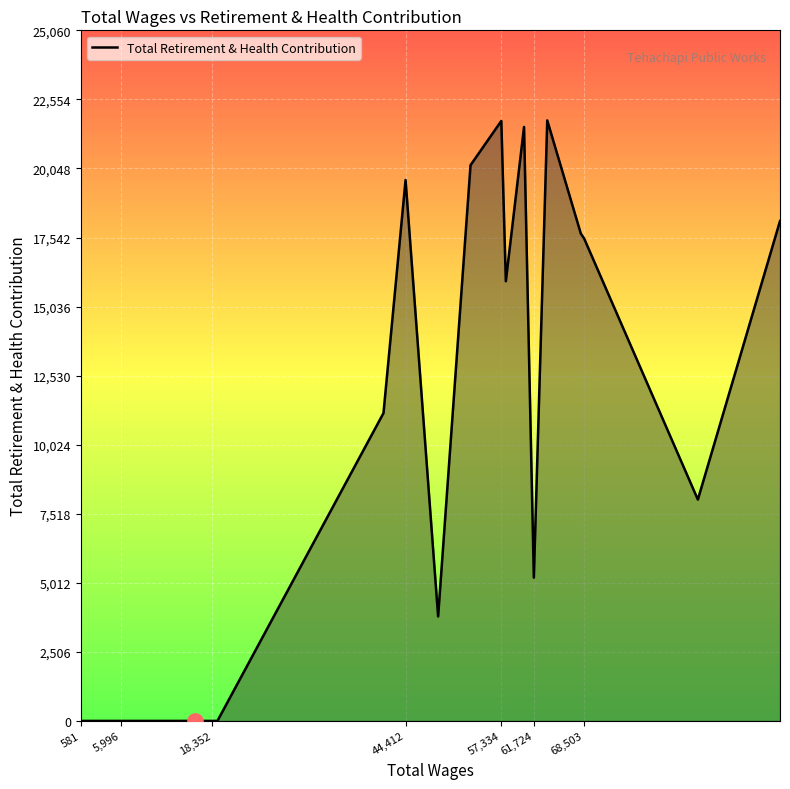

What is the difference between the maximum and minimum values?

21792